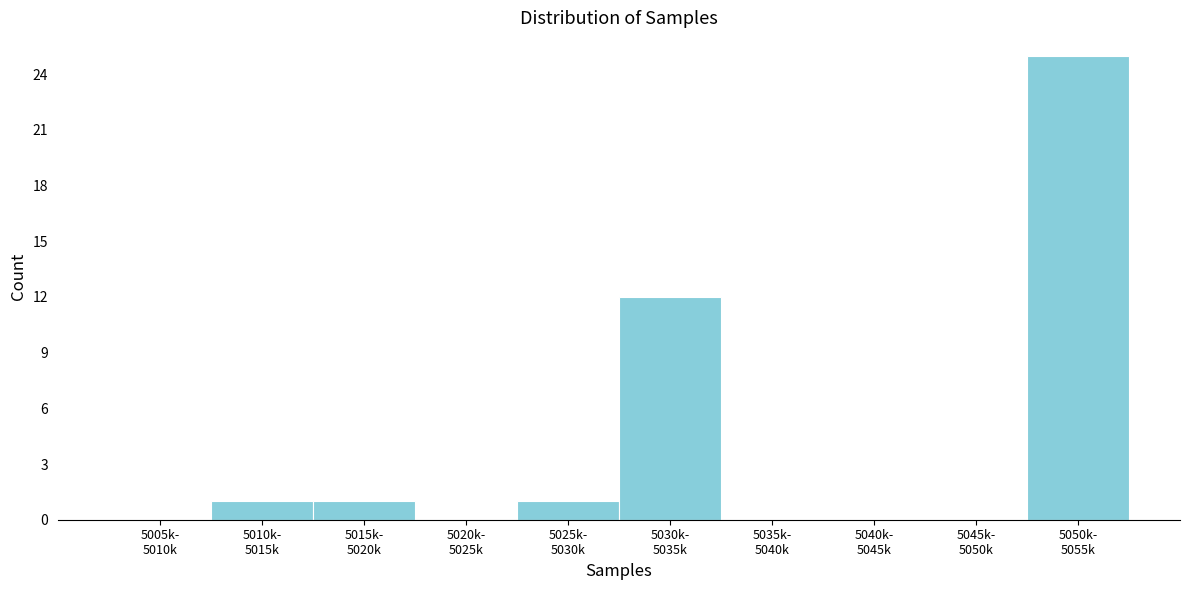

How many series are shown in this chart?

1